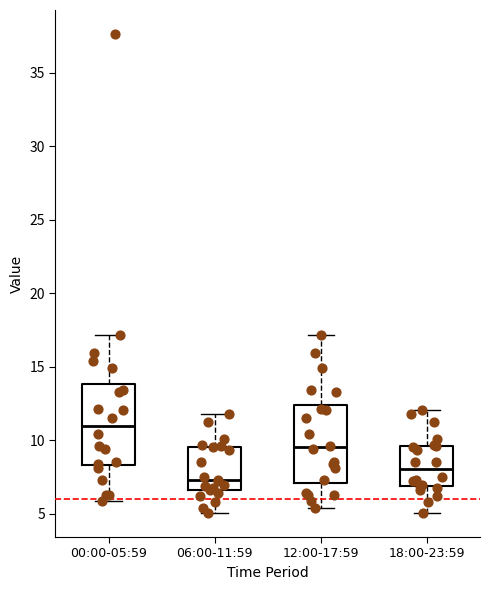

Reading left to right, transcribe this box plot: for each box, give where its median line is, the range the box spans, and where its two whiskers end, as read against the y-axis. The values are not printed on the chart, so give them approximately, as read against the axis.

00:00-05:59: median 11.0, box 8.5 to 14.0, whiskers 6.0 to 17.0
06:00-11:59: median 7.5, box 6.5 to 9.5, whiskers 5.0 to 12.0
12:00-17:59: median 9.5, box 7.0 to 12.5, whiskers 5.5 to 17.0
18:00-23:59: median 8.0, box 7.0 to 9.5, whiskers 5.0 to 12.0